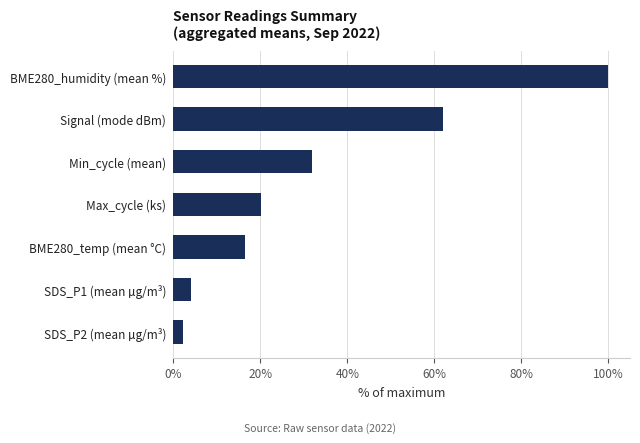

Between BME280_temp (mean °C) and SDS_P2 (mean µg/m³), which is larger?

BME280_temp (mean °C)